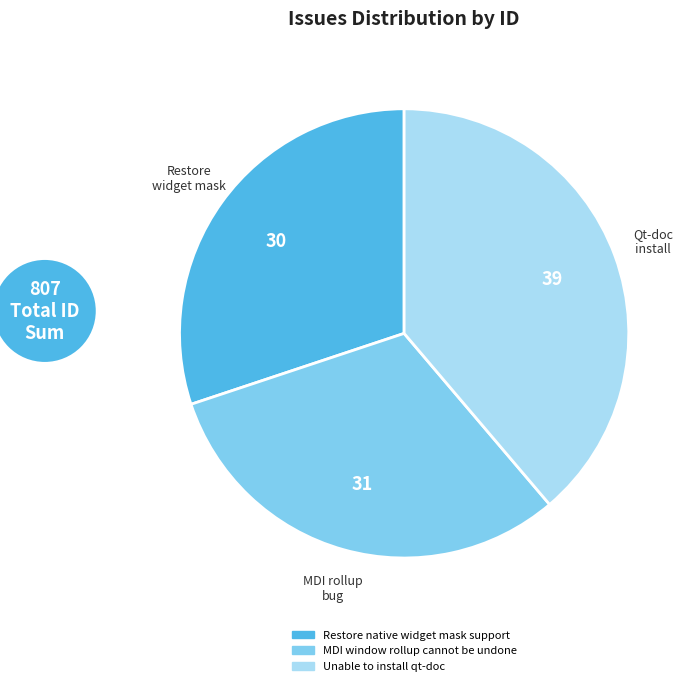

Which has a higher value, MDI window rollup cannot be undone or Unable to install qt-doc?

Unable to install qt-doc